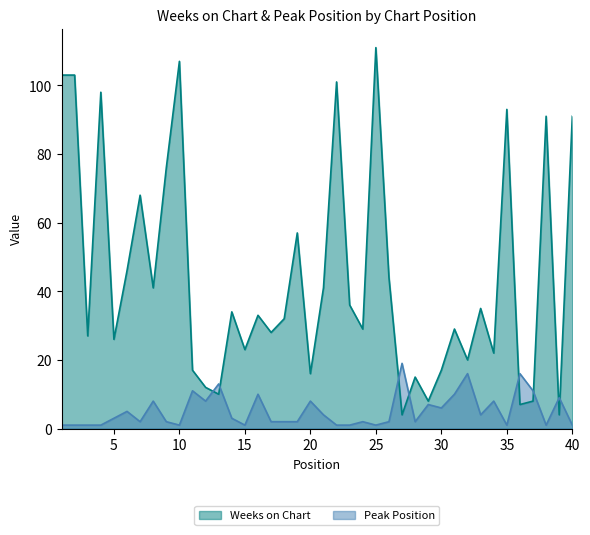

Where is the first local minimum for Peak Position?

7